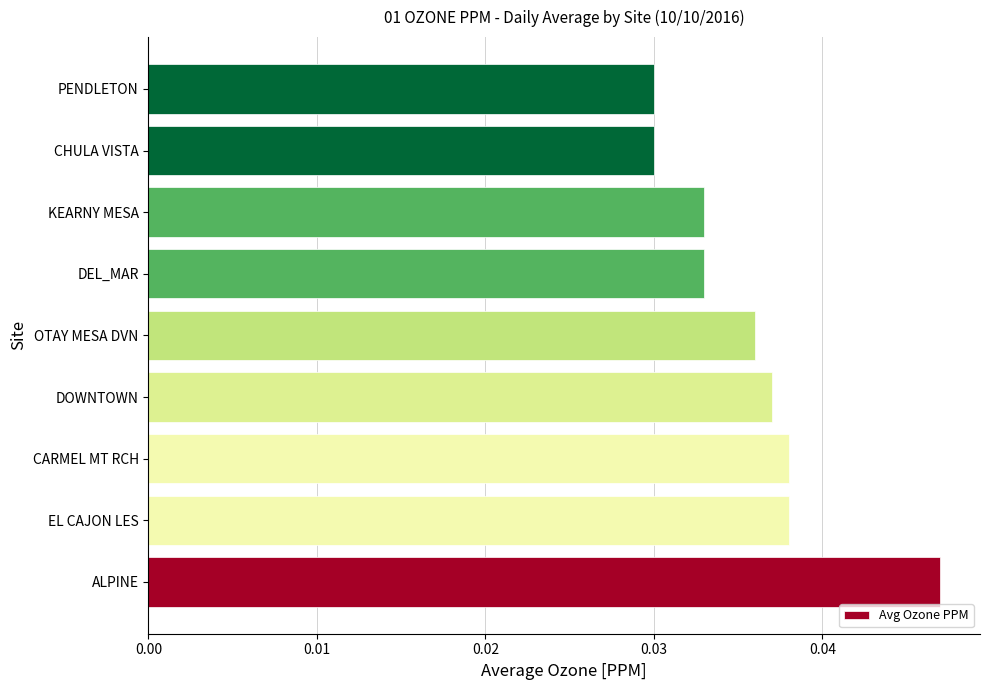

The chart shows a value of 0.1 at DEL_MAR. True or false?

False